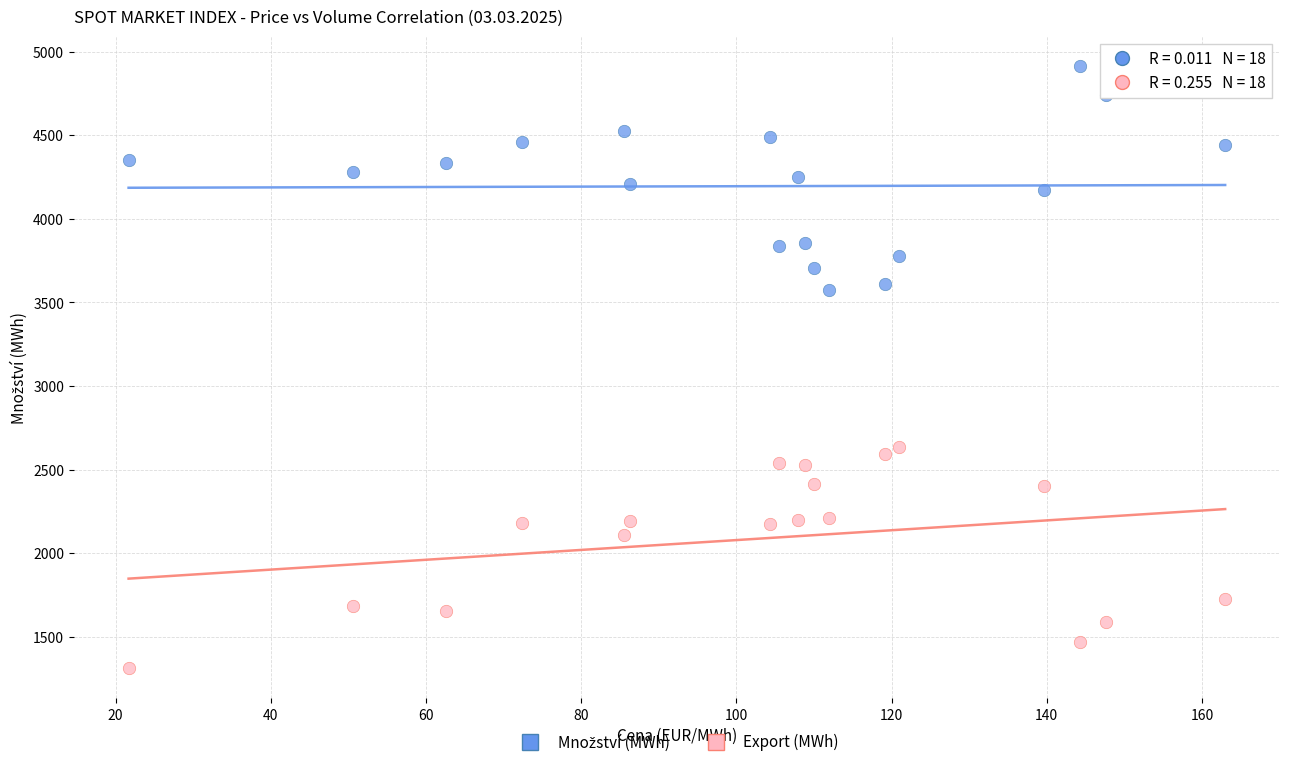

Which series reaches the minimum Y coordinate?

Export (MWh)